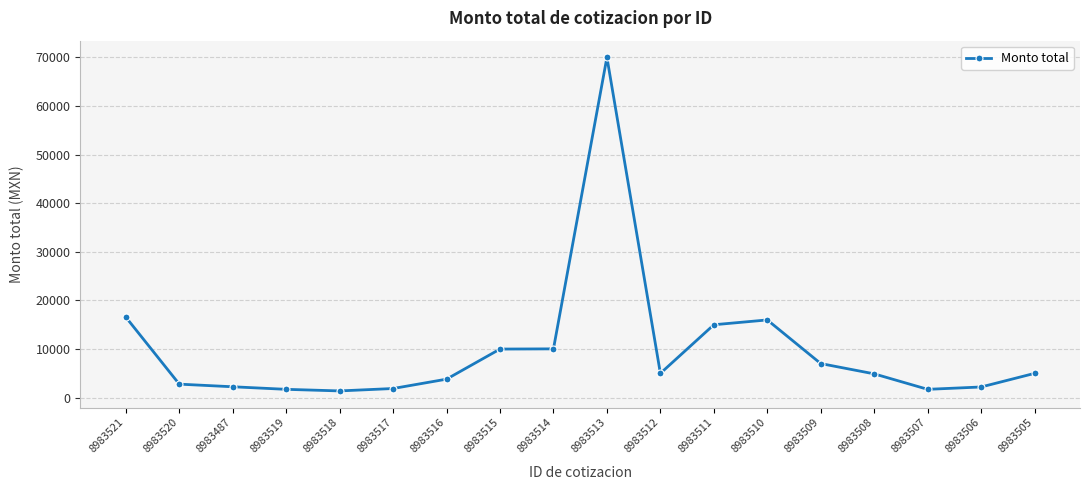

What is the sum of all values?

177258.2